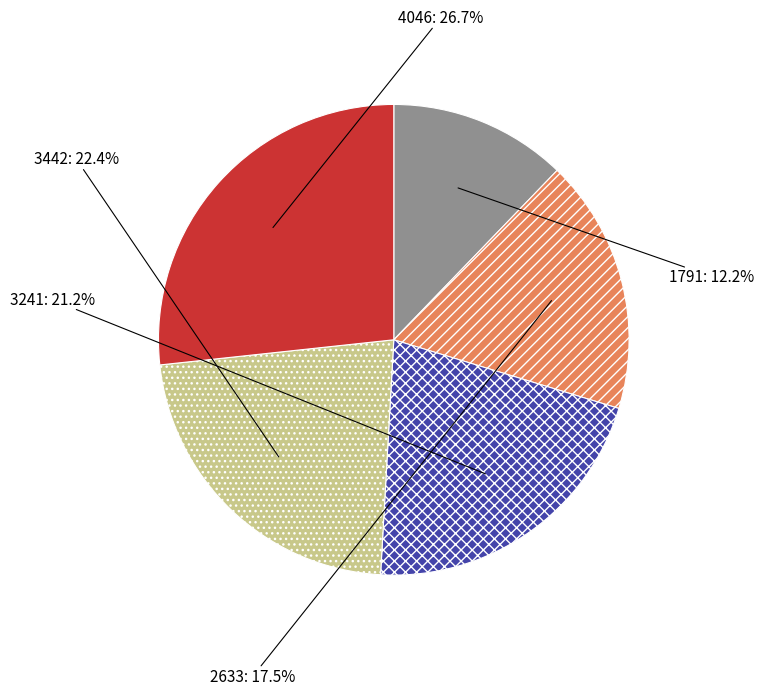

To the nearest percent, what portion does 1791 represent?

12%